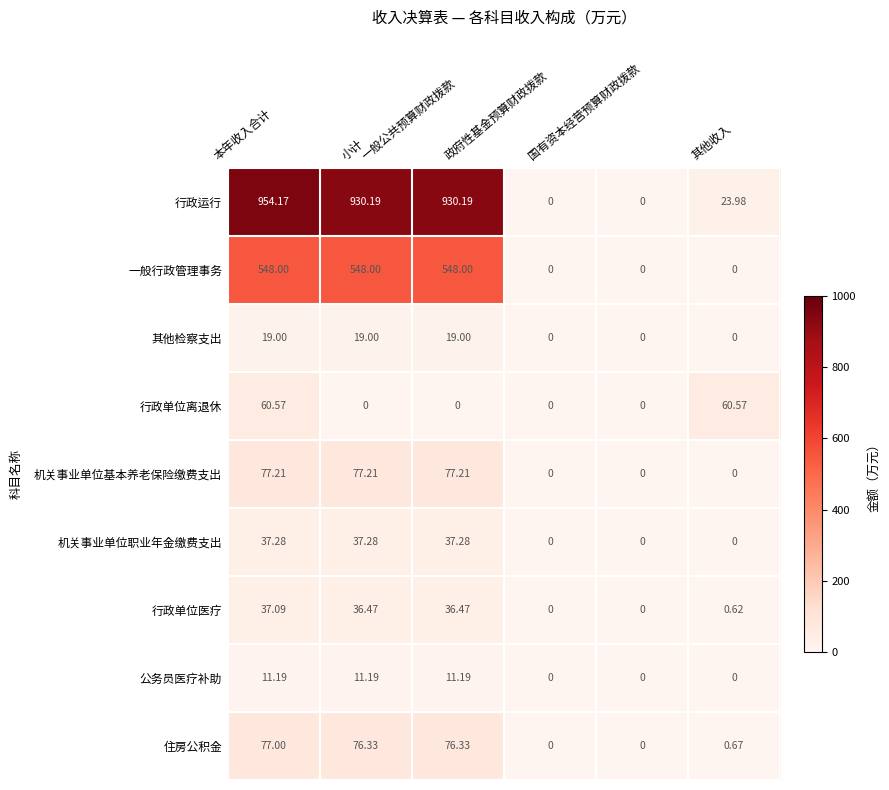

Rank the series by their maximum value, from highest to lowest.

行政运行, 一般行政管理事务, 机关事业单位基本养老保险缴费支出, 住房公积金, 行政单位离退休, 机关事业单位职业年金缴费支出, 行政单位医疗, 其他检察支出, 公务员医疗补助